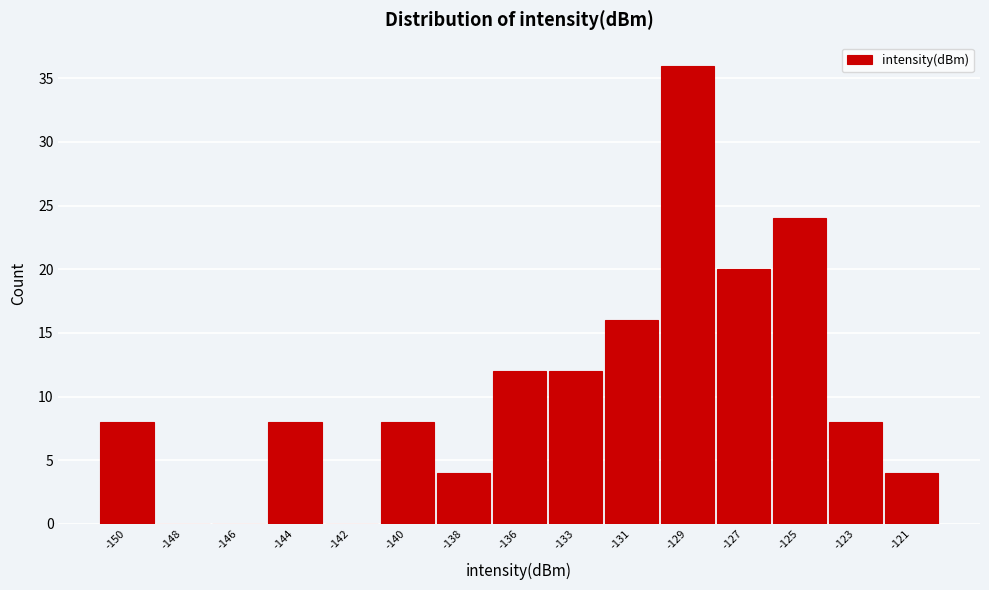

Reading left to right, extract all data points from this chart.

-150=8	-148=0	-146=0	-144=8	-142=0	-140=8	-138=4	-136=12	-133=12	-131=16	-129=36	-127=20	-125=24	-123=8	-121=4